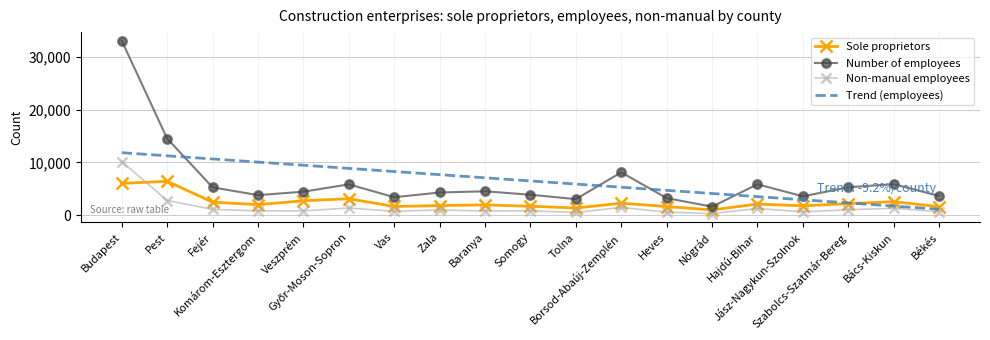

What is the highest value of the Trend (employees) series?

11846.6